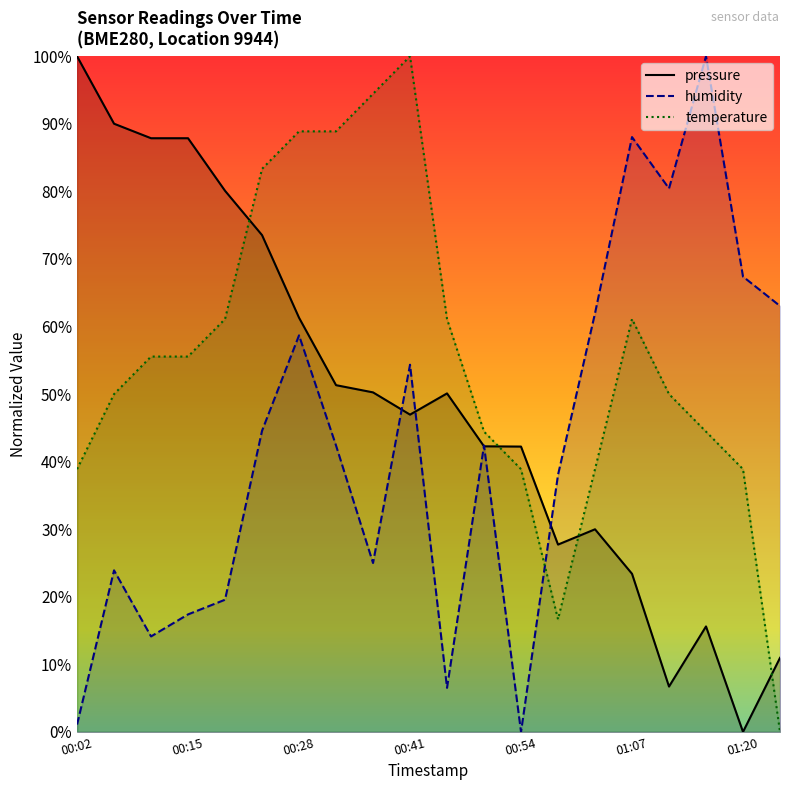

Reading left to right, what are all the values shown in this chart?

pressure: 100.0	90.0	87.9	87.9	80.1	73.5	61.3	51.3	50.3	47.0	50.1	42.3	42.2	27.7	30.0	23.4	6.7	15.6	0.0	11.0
humidity: 1.1	23.9	14.1	17.4	19.6	44.6	58.7	42.4	25.0	54.3	6.5	42.4	0.0	38.0	62.0	88.0	80.4	100.0	67.4	63.0
temperature: 38.9	50.0	55.6	55.6	61.1	83.3	88.9	88.9	94.4	100.0	61.1	44.4	38.9	16.7	38.9	61.1	50.0	44.4	38.9	0.0